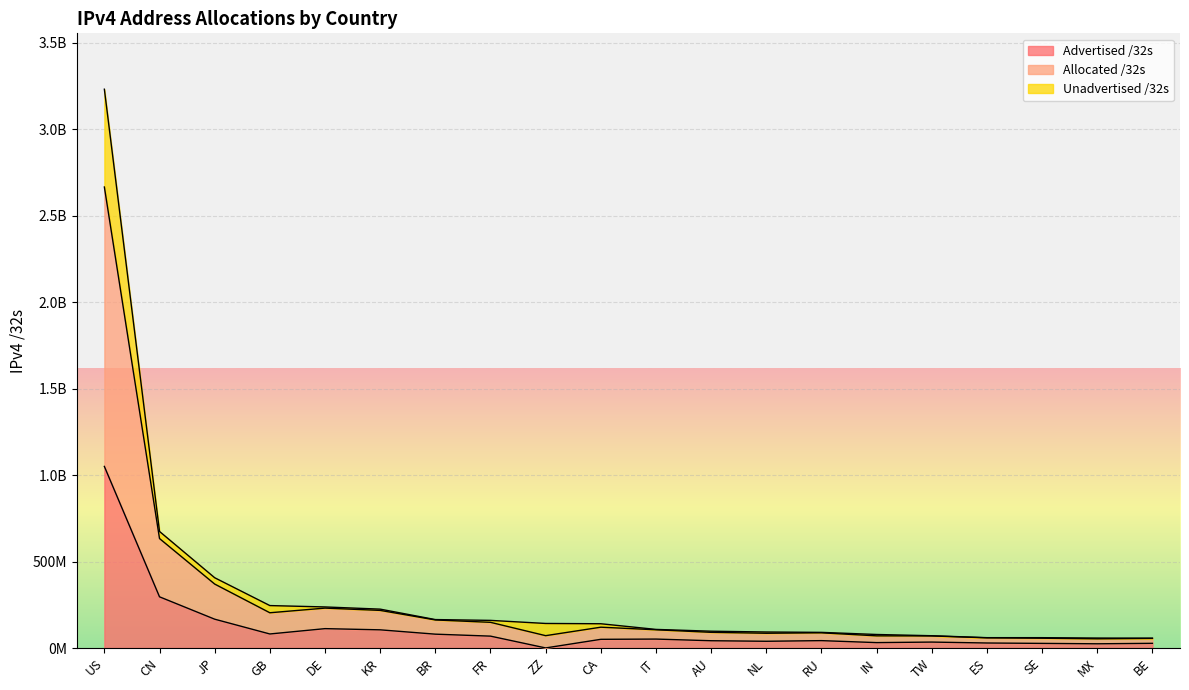

The Advertised /32s series shows 72555261 at DE. True or false?

False